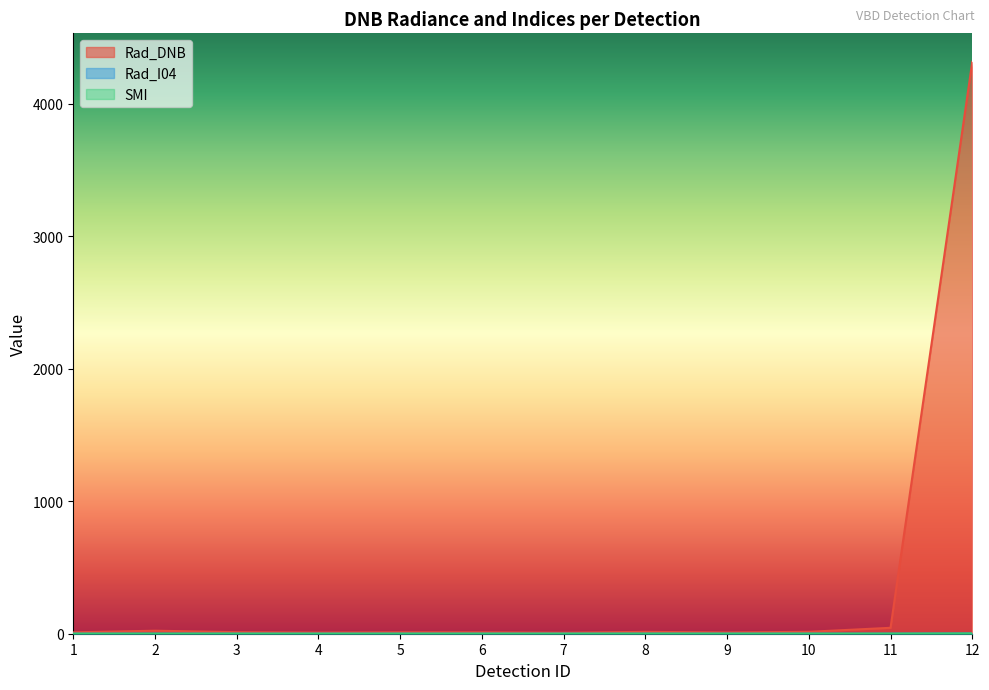

True or false: Rad_I04 has a value of 0.1 at 6.

False